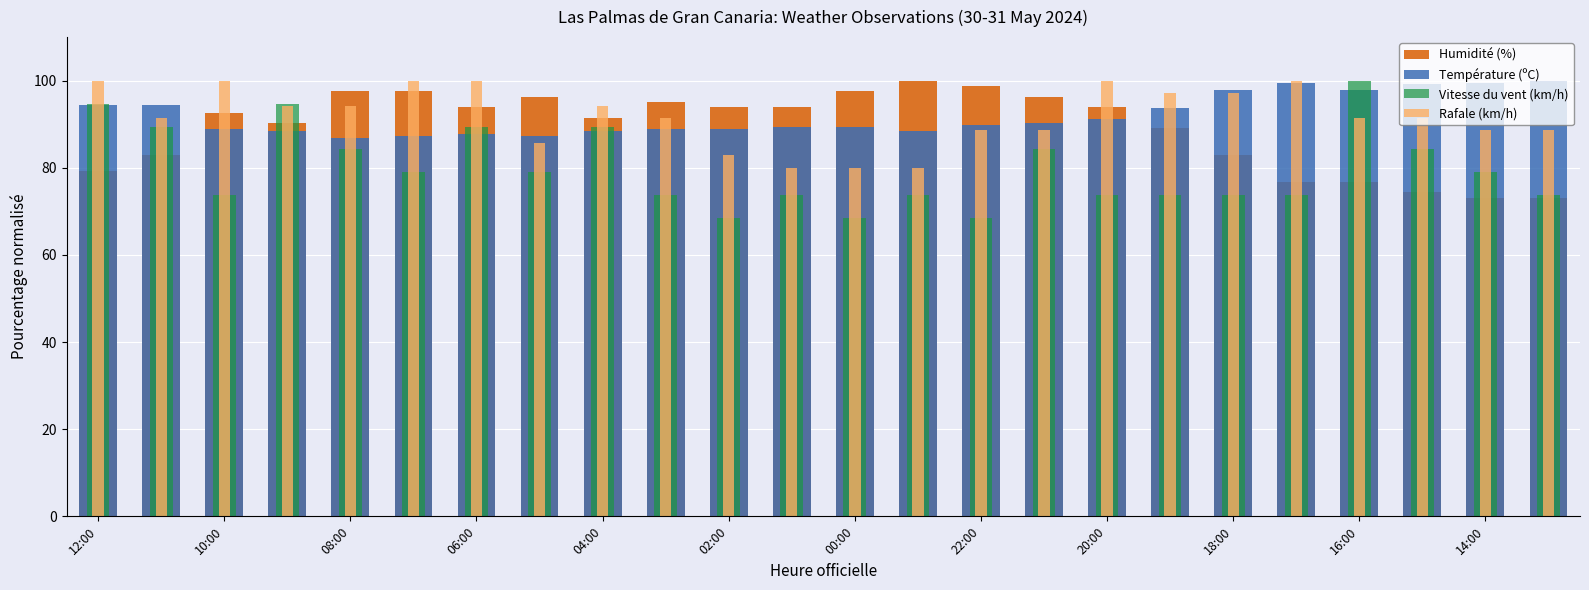

Is it true that Vitesse du vent (km/h) equals 68.4 at 02:00?

True